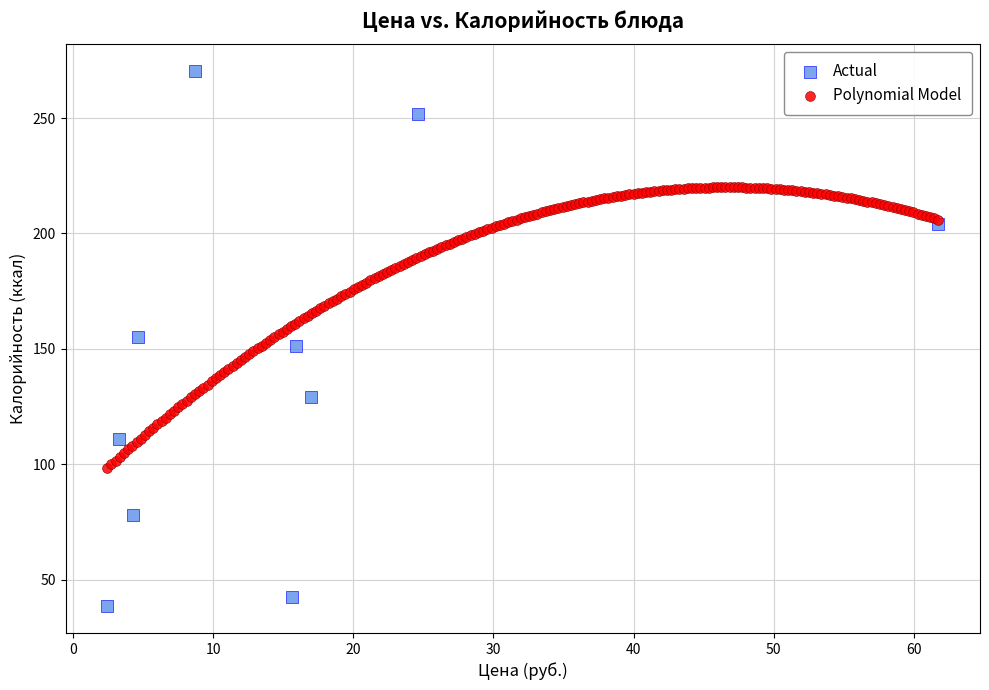

Which series reaches the minimum Y coordinate?

Actual